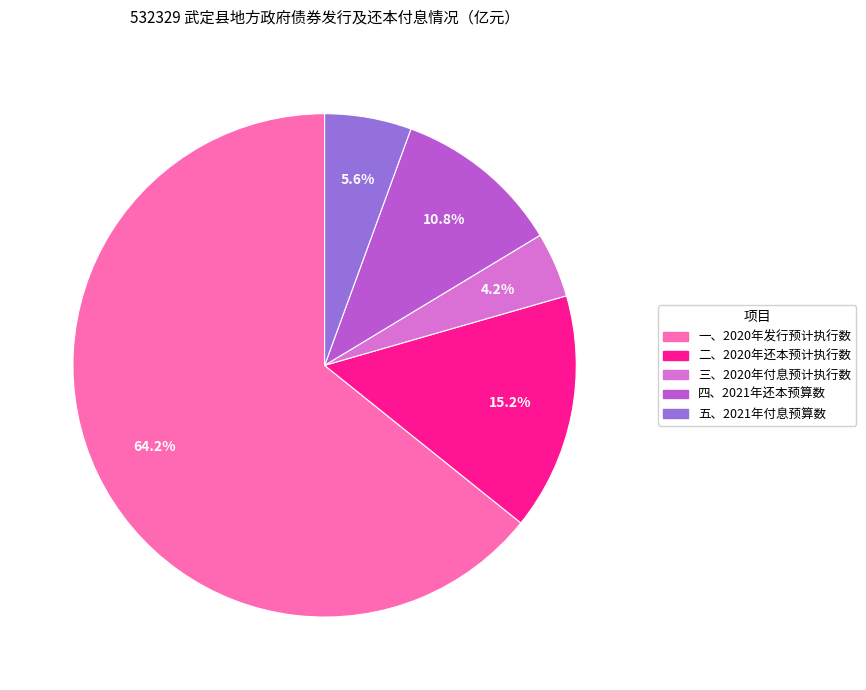

What percentage do 一、2020年发行预计执行数 and 四、2021年还本预算数 together represent?

75.0%